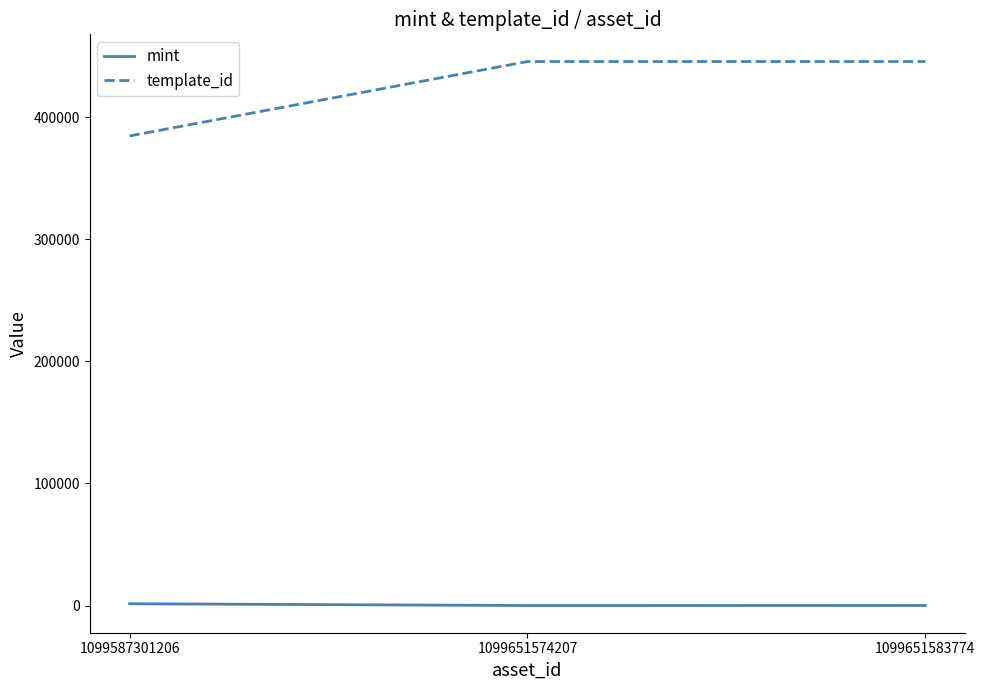

List the series in order of their overall mean, lowest first.

mint, template_id